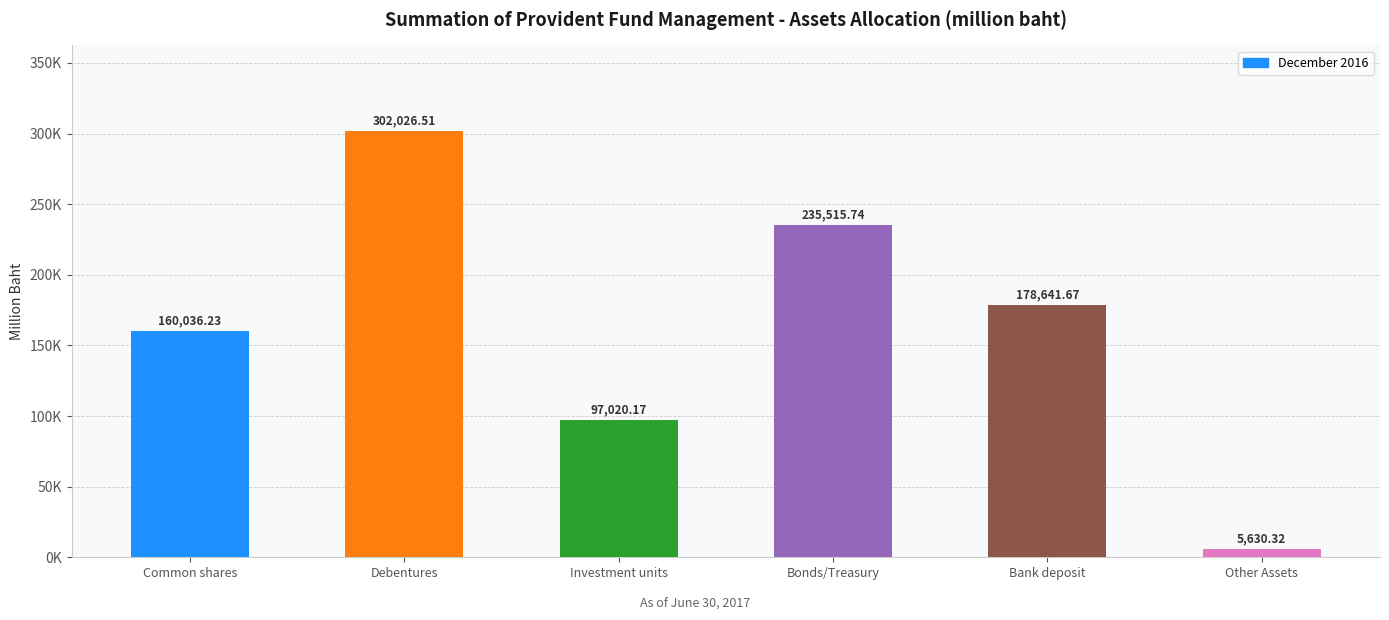

What is the approximate value at Investment units?

97020.2